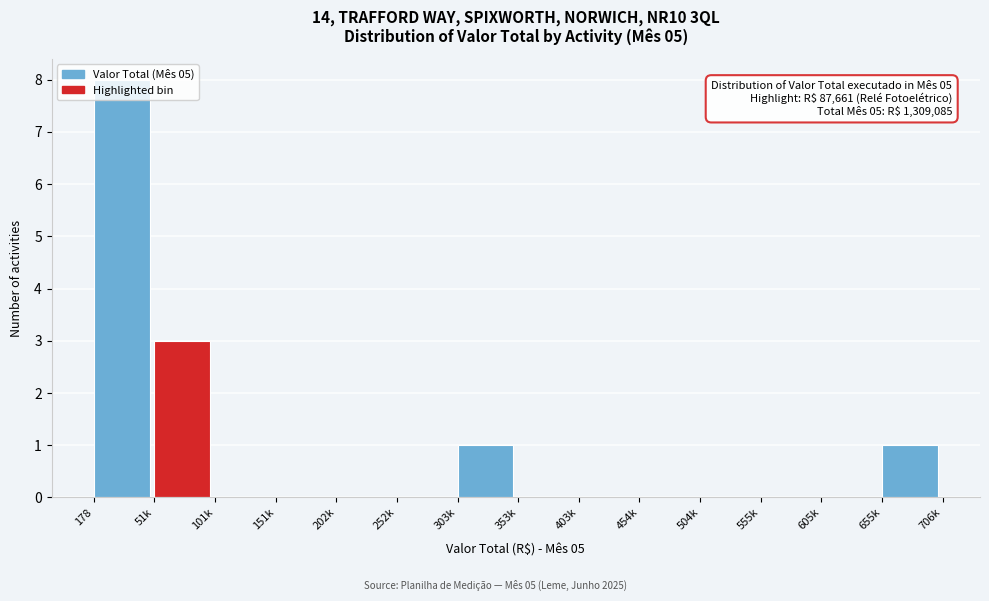

What is the sum of all values?

13